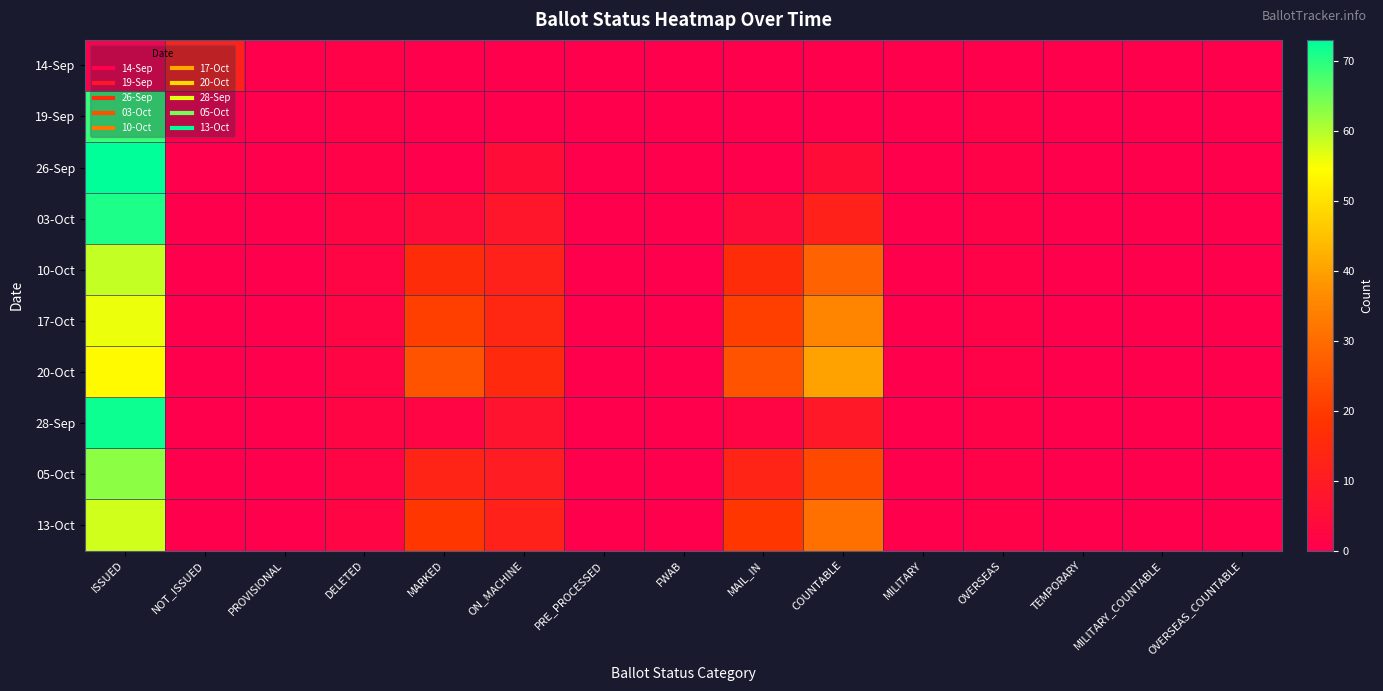

At MAIL_IN, list the series in order from smallest to largest.

14-Sep, 19-Sep, 26-Sep, 28-Sep, 03-Oct, 05-Oct, 10-Oct, 13-Oct, 17-Oct, 20-Oct